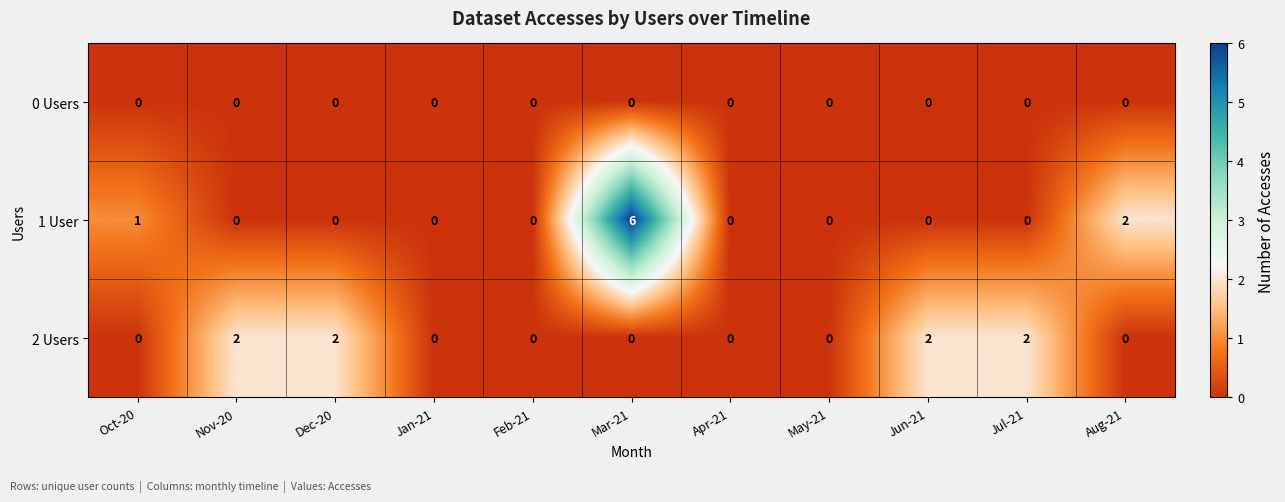

At which label does 1 User reach its peak?

Mar-21